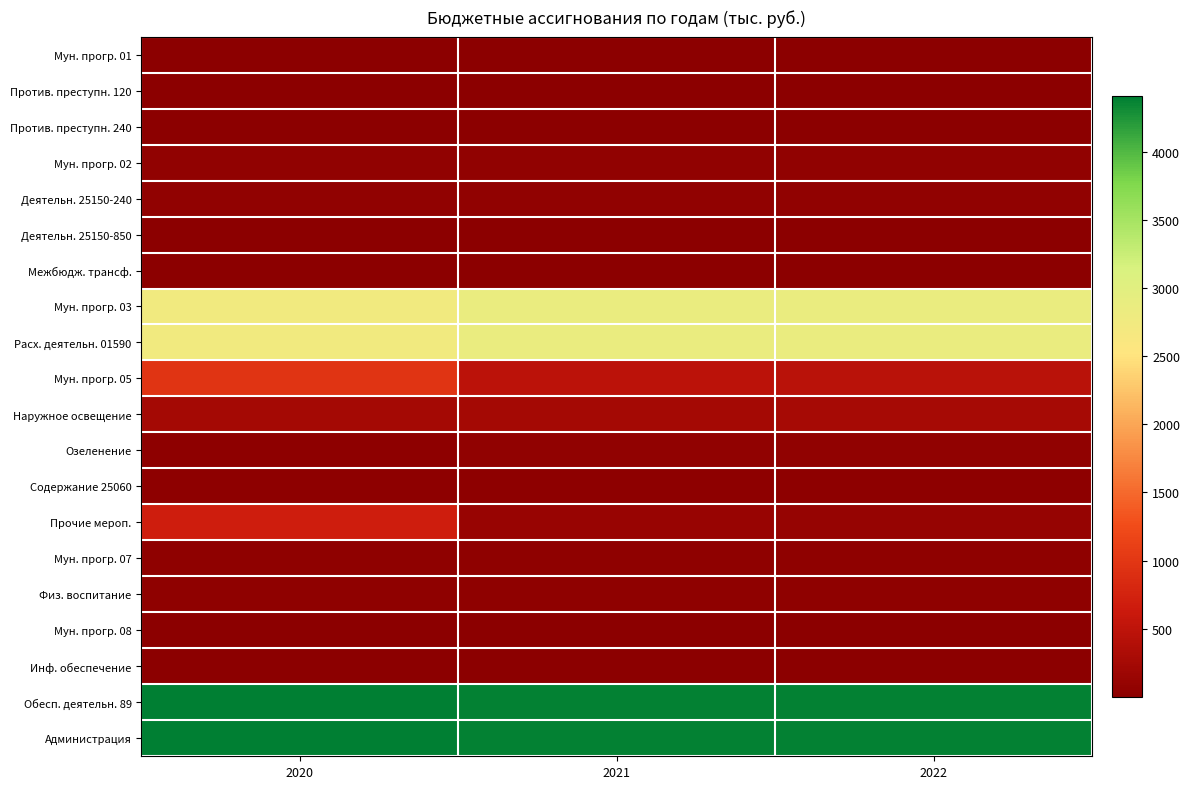

Reading left to right, extract all data points from this chart.

Мун. прогр. 01: 2020=17.0	2021=17.0	2022=17.0
Против. преступн. 120: 2020=12.0	2021=12.0	2022=12.0
Против. преступн. 240: 2020=5.0	2021=5.0	2022=5.0
Мун. прогр. 02: 2020=64.7	2021=64.9	2022=65.2
Деятельн. 25150-240: 2020=57.2	2021=57.2	2022=57.2
Деятельн. 25150-850: 2020=1.0	2021=1.0	2022=1.0
Межбюдж. трансф.: 2020=6.5	2021=6.7	2022=7.0
Мун. прогр. 03: 2020=2744.6	2021=2847.4	2022=2847.4
Расх. деятельн. 01590: 2020=2744.6	2021=2847.4	2022=2847.4
Мун. прогр. 05: 2020=981.1	2021=468.8	2022=464.7
Наружное освещение: 2020=246.6	2021=253.0	2022=260.6
Озеленение: 2020=19.9	2021=68.8	2022=68.4
Содержание 25060: 2020=25.0	2021=25.0	2022=25.0
Прочие мероп.: 2020=689.6	2021=122.0	2022=110.7
Мун. прогр. 07: 2020=52.6	2021=52.6	2022=52.6
Физ. воспитание: 2020=52.6	2021=52.6	2022=52.6
Мун. прогр. 08: 2020=1.0	2021=1.0	2022=1.0
Инф. обеспечение: 2020=1.0	2021=1.0	2022=1.0
Обесп. деятельн. 89: 2020=4408.2	2021=4388.8	2022=4382.5
Администрация: 2020=4408.2	2021=4388.8	2022=4382.5